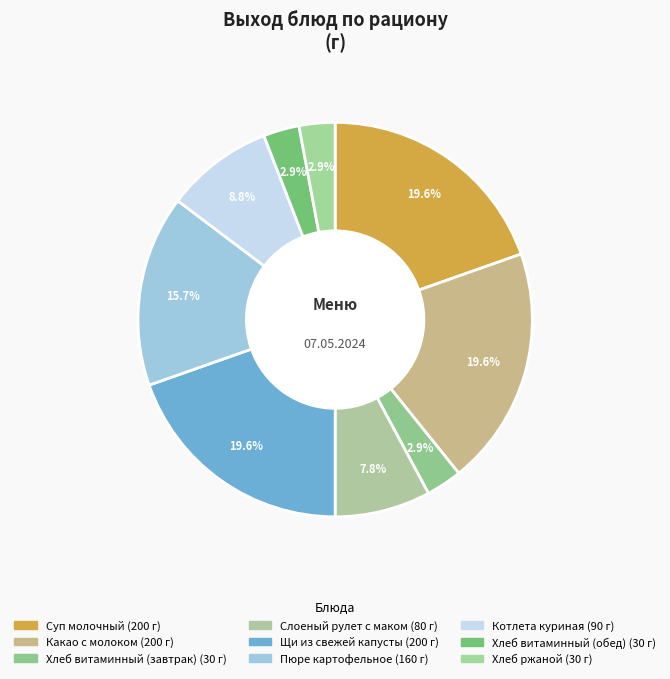

Is there any slice that represents more than half of the pie?

No